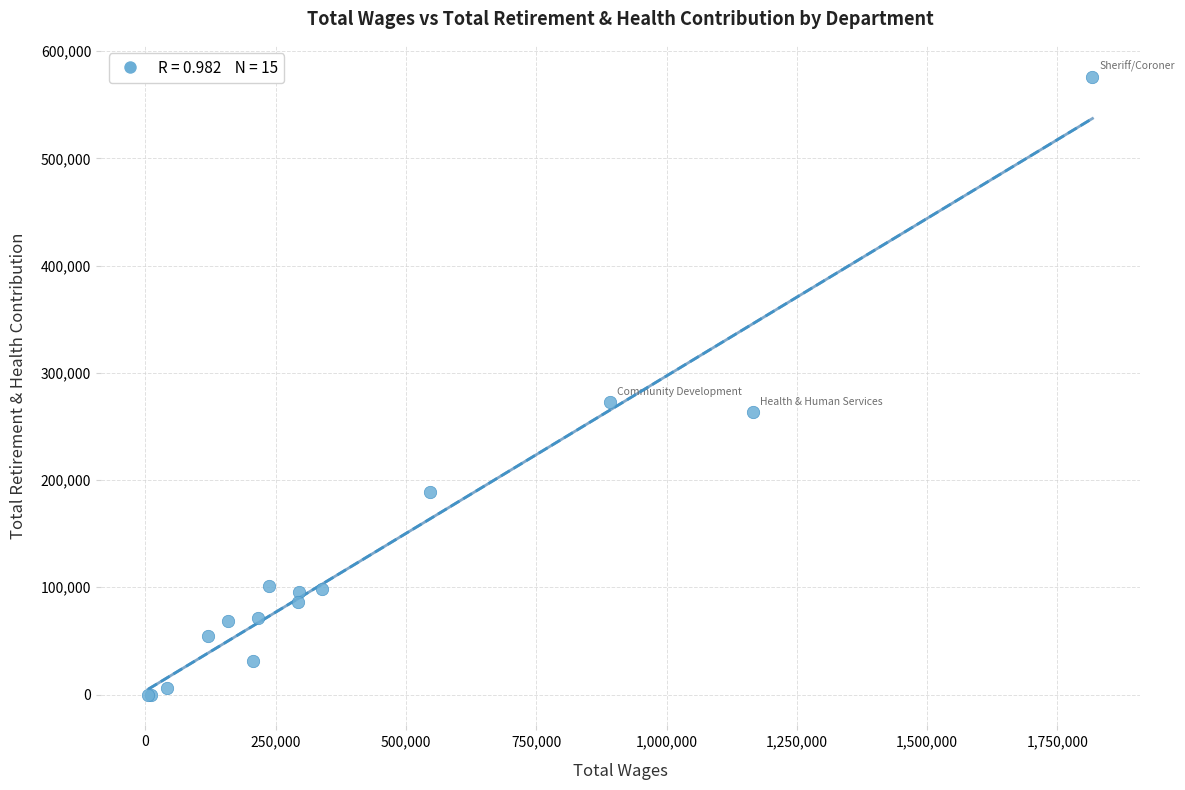

What Y value in the scatter plot is closest to 288070?

272786